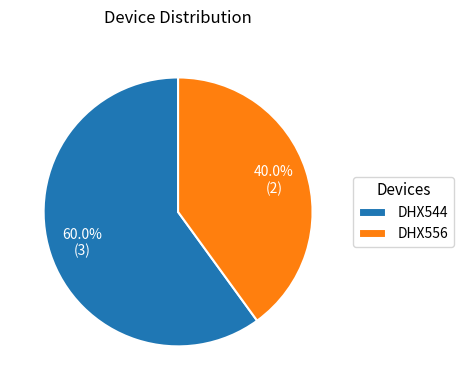

To the nearest percent, what portion does DHX556 represent?

40%